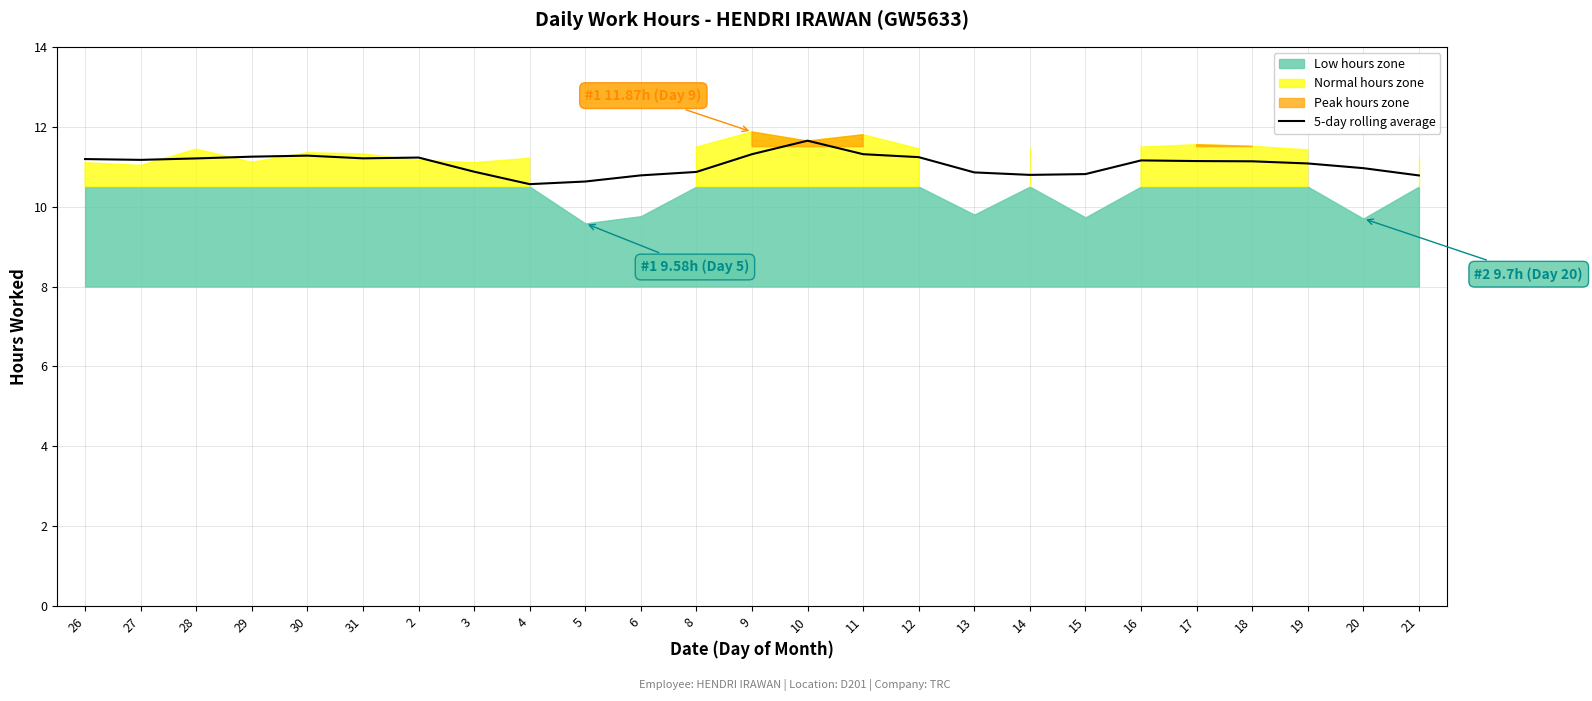

What is the ratio of the value at 26 to the value at 11?

1.0